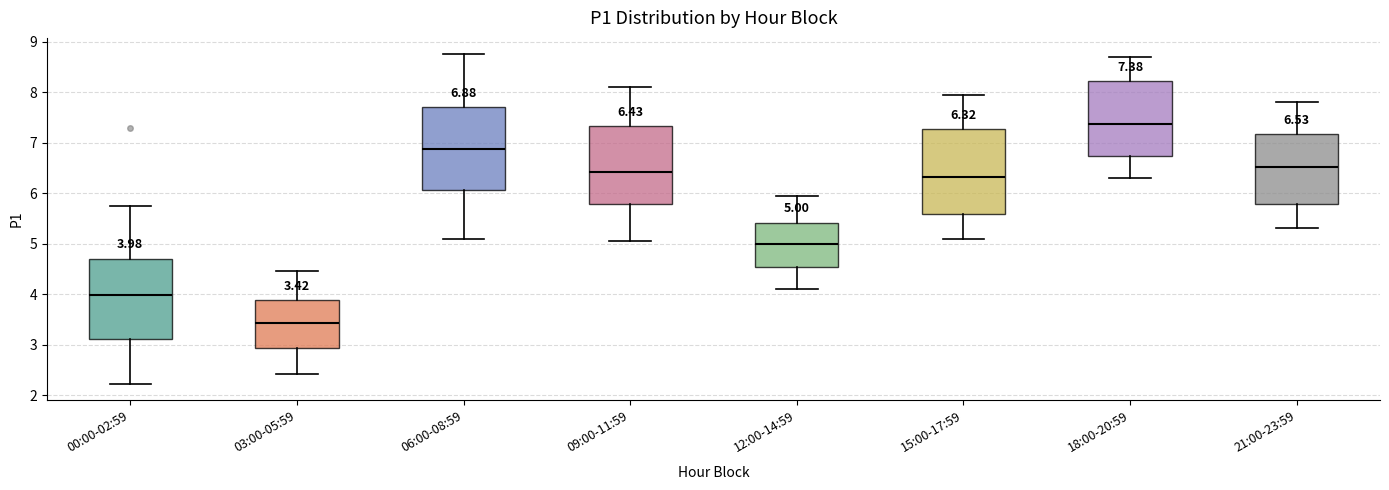

Which box's median line is the lowest?

03:00-05:59